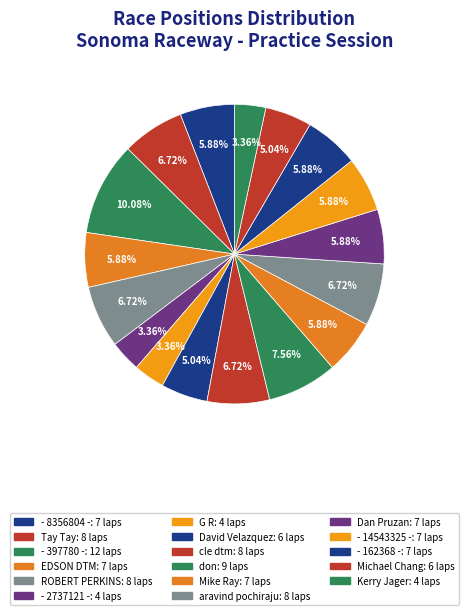

Is the sum of - 162368 - and don greater than half?

No